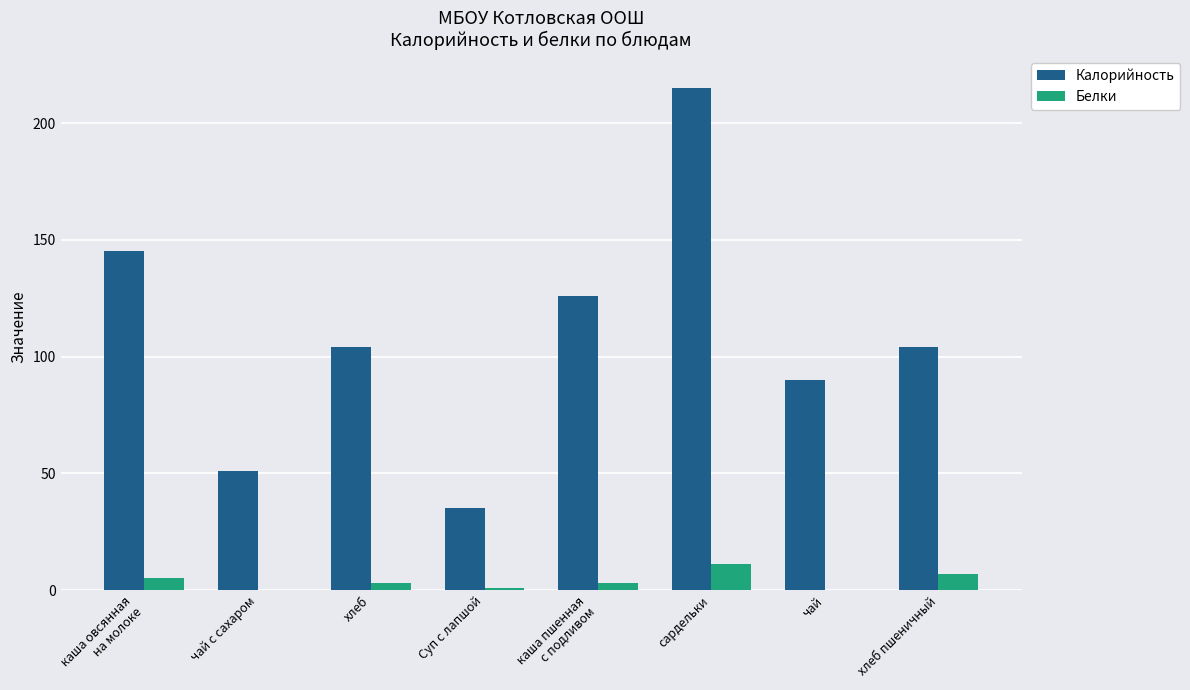

The Калорийность series shows 51 at чай с сахаром. True or false?

True